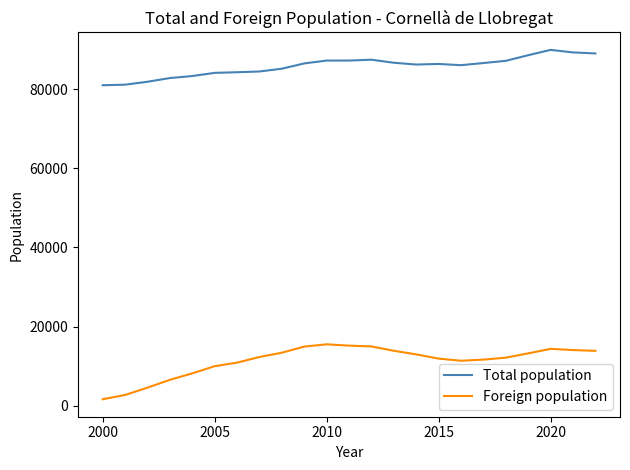

What is the greatest value displayed?

89936